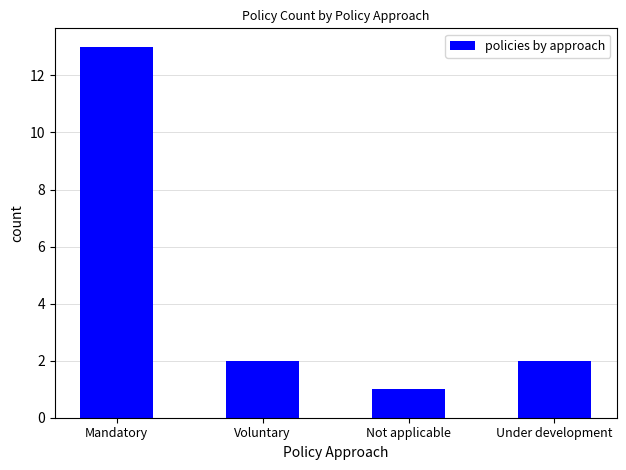

What is the minimum value shown in the chart?

1